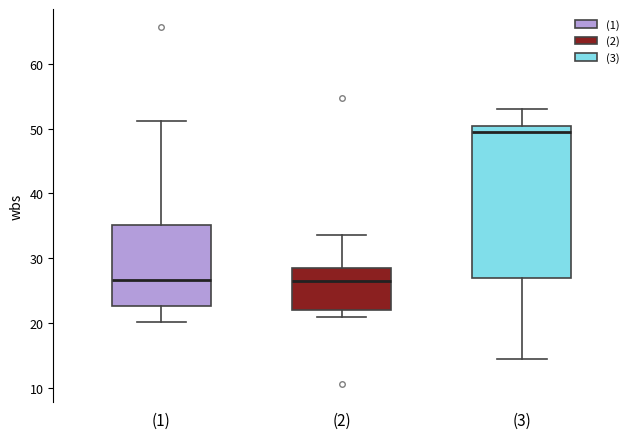

Comparing the boxes themselves (not the whiskers), which one is the tallest?

(3)